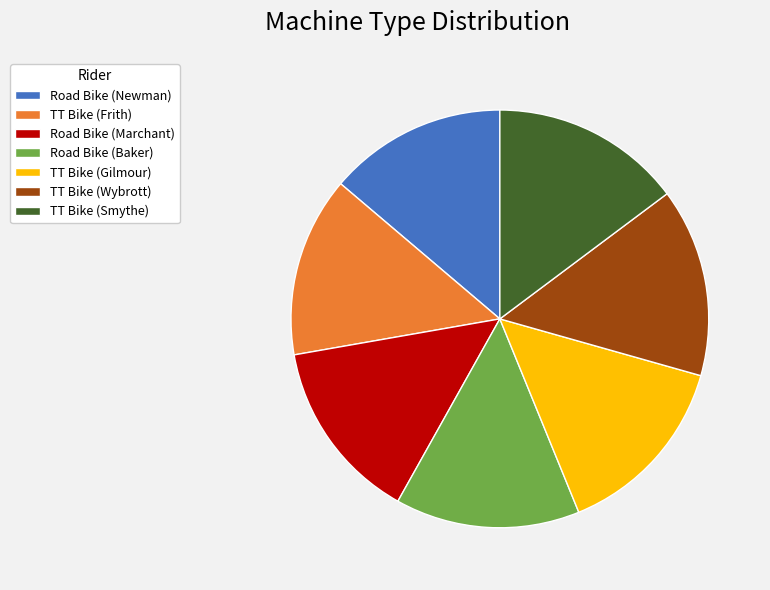

Is TT Bike (Frith) the majority of the pie?

No